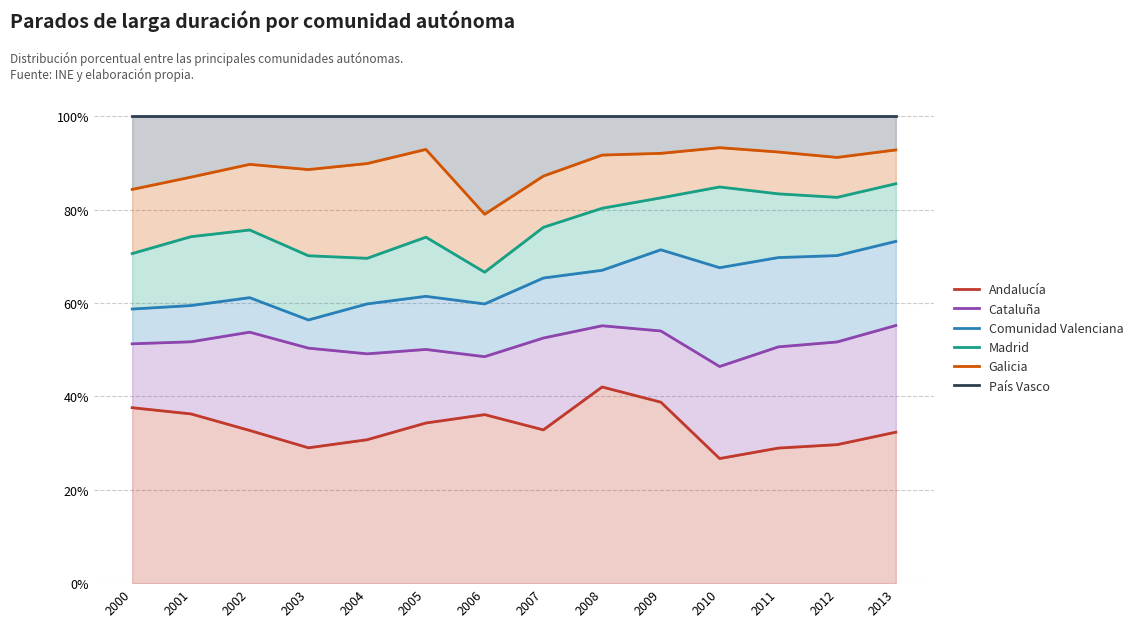

How many interior local valleys does the Galicia series have?

3